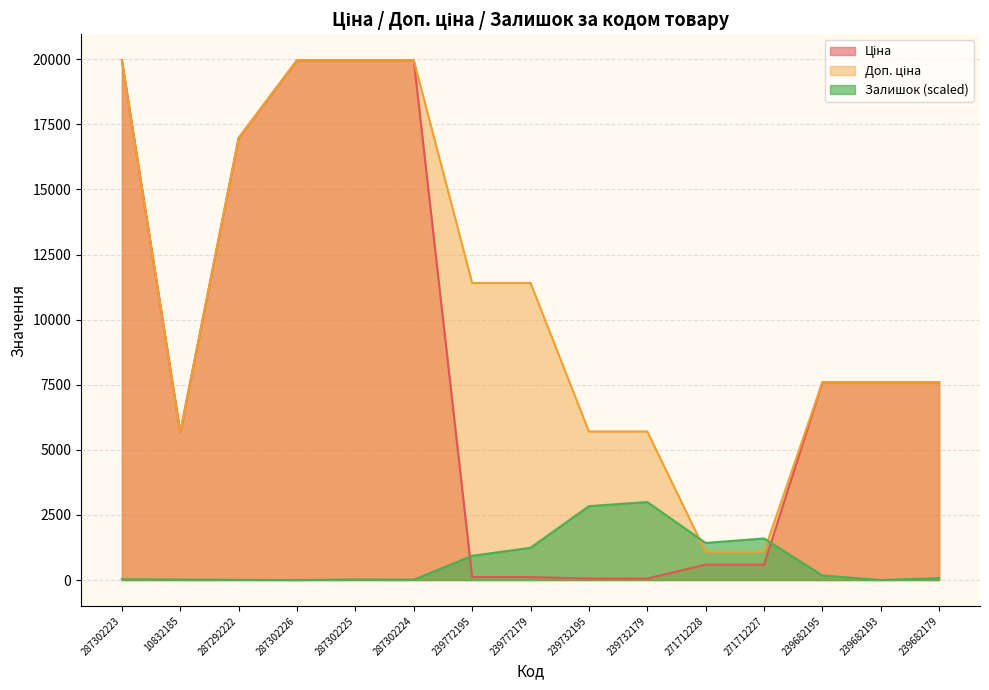

At which label is Ціна closest to 10010?

239682195